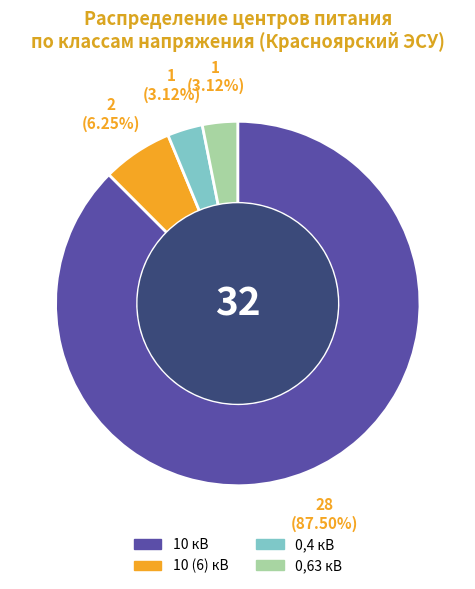

Which category has the biggest portion of the pie?

10 кВ